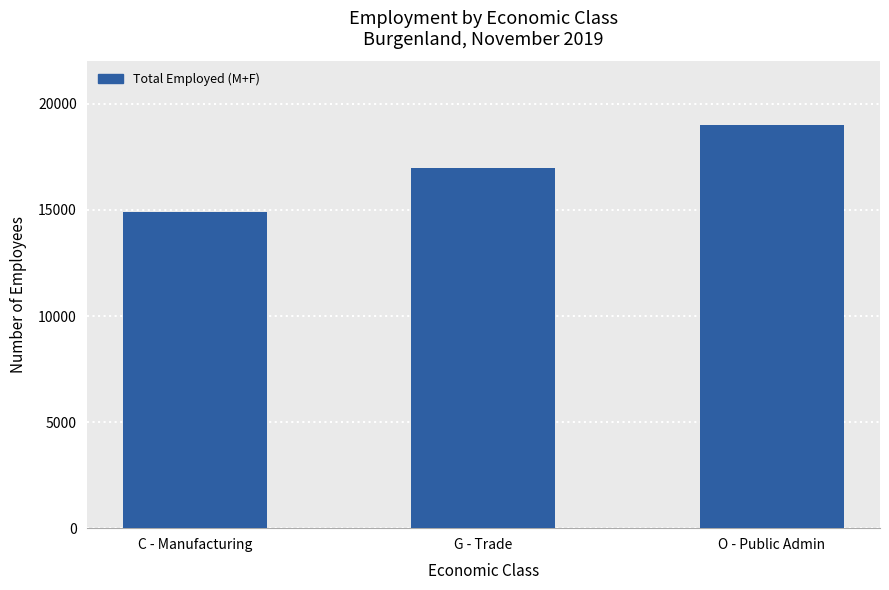

Is it true that the value at C - Manufacturing is 14925?

True